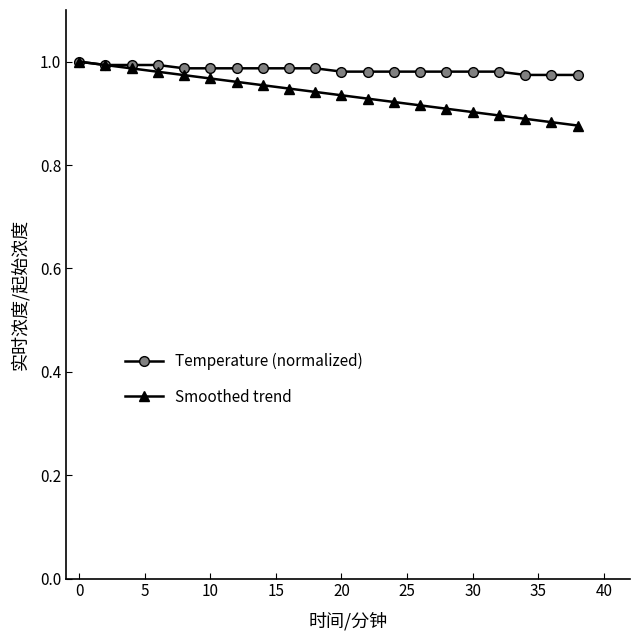

Which series has the widest spread of values?

Smoothed trend